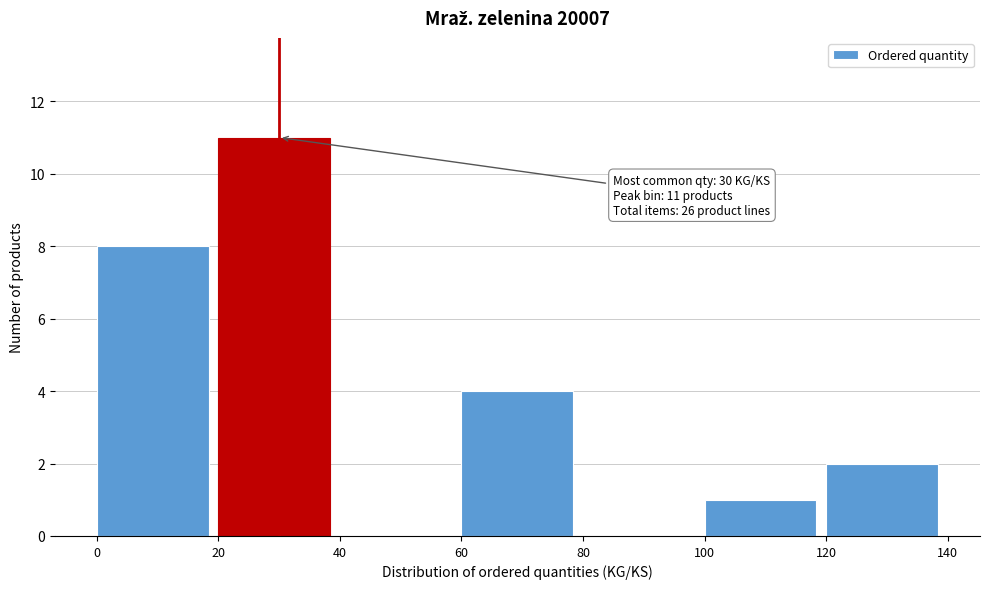

Which range on the x-axis has the tallest bar?

20 to 40